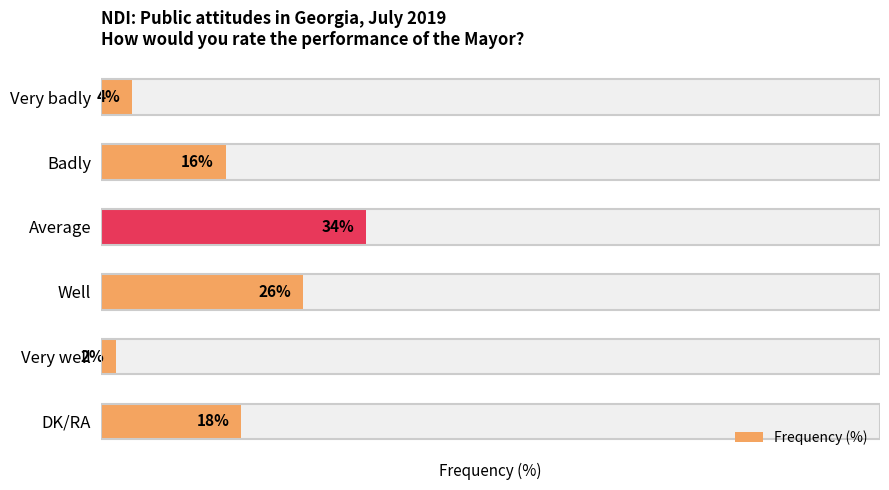

Rank the categories by value from lowest to highest.

Very well, Very badly, Badly, DK/RA, Well, Average